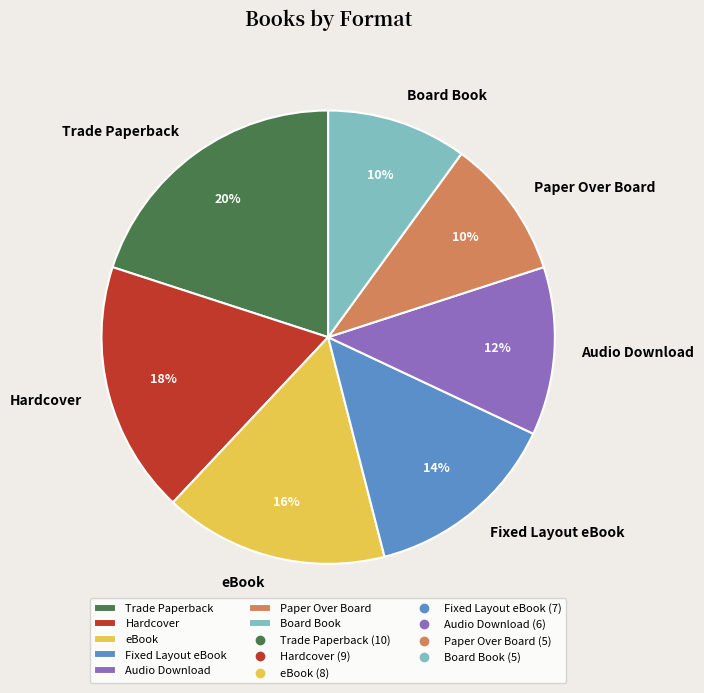

The Audio Download slice represents 12% of the pie. True or false?

True